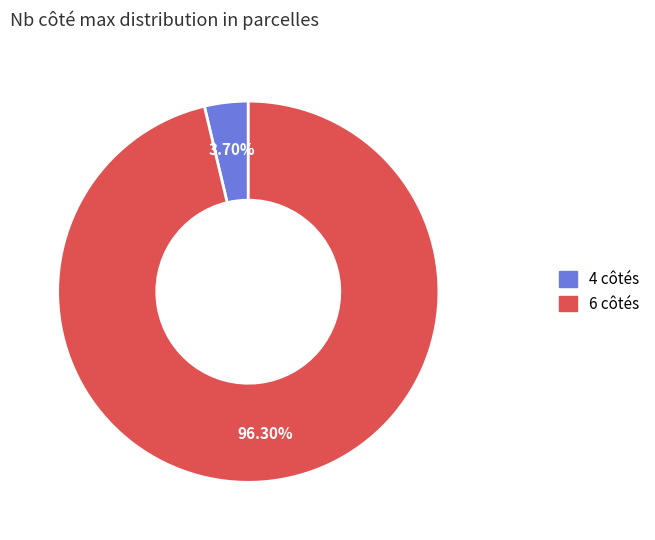

Is it true that 4 côtés is 4% of the pie?

True